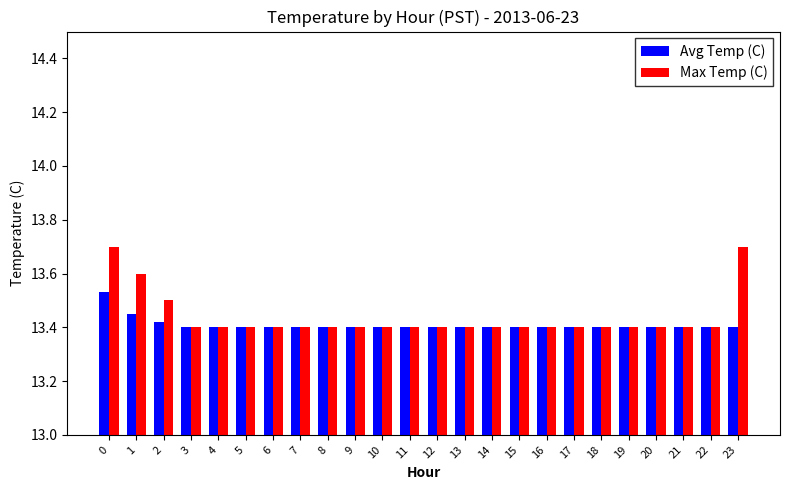

What is the sum of the Max Temp (C) values at 6 and 4?

26.8